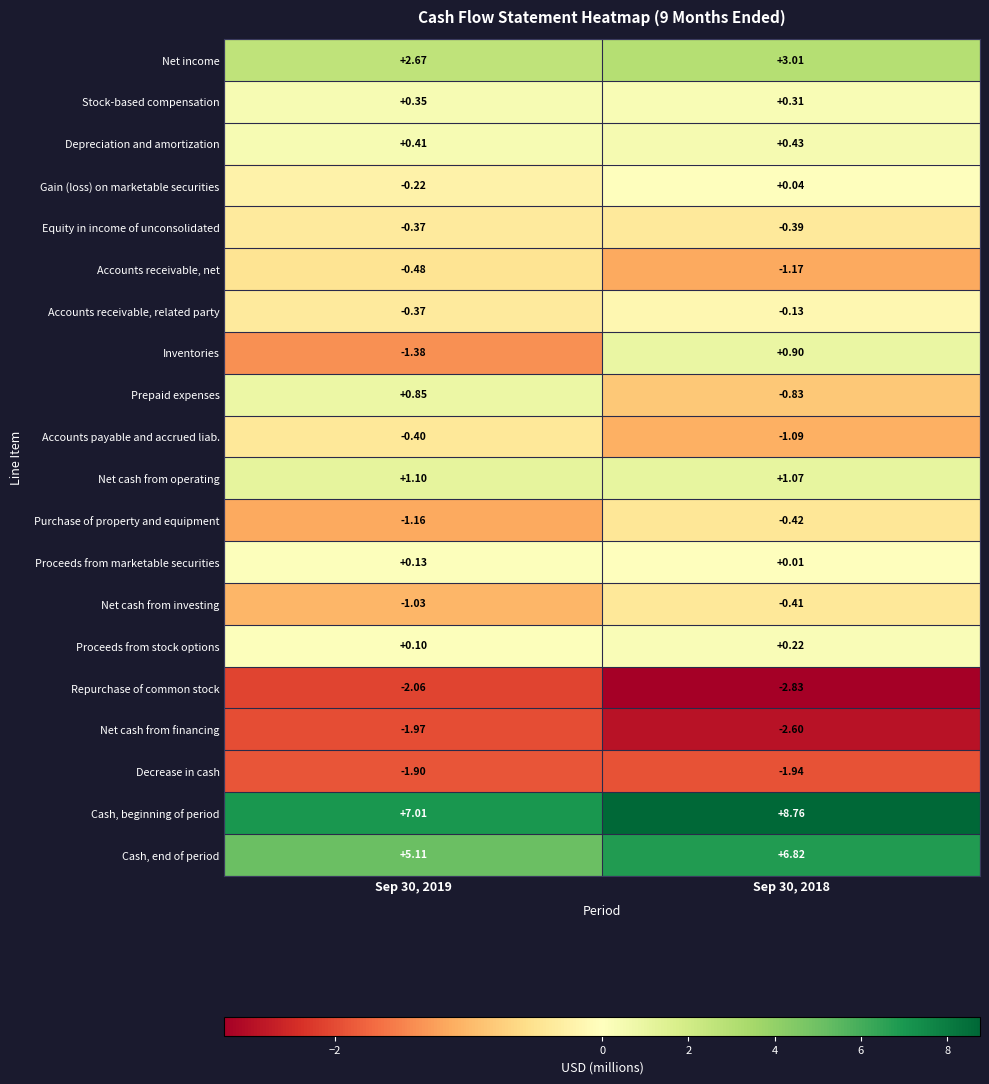

Which series changed the most between Sep 30, 2019 and Sep 30, 2018?

Inventories